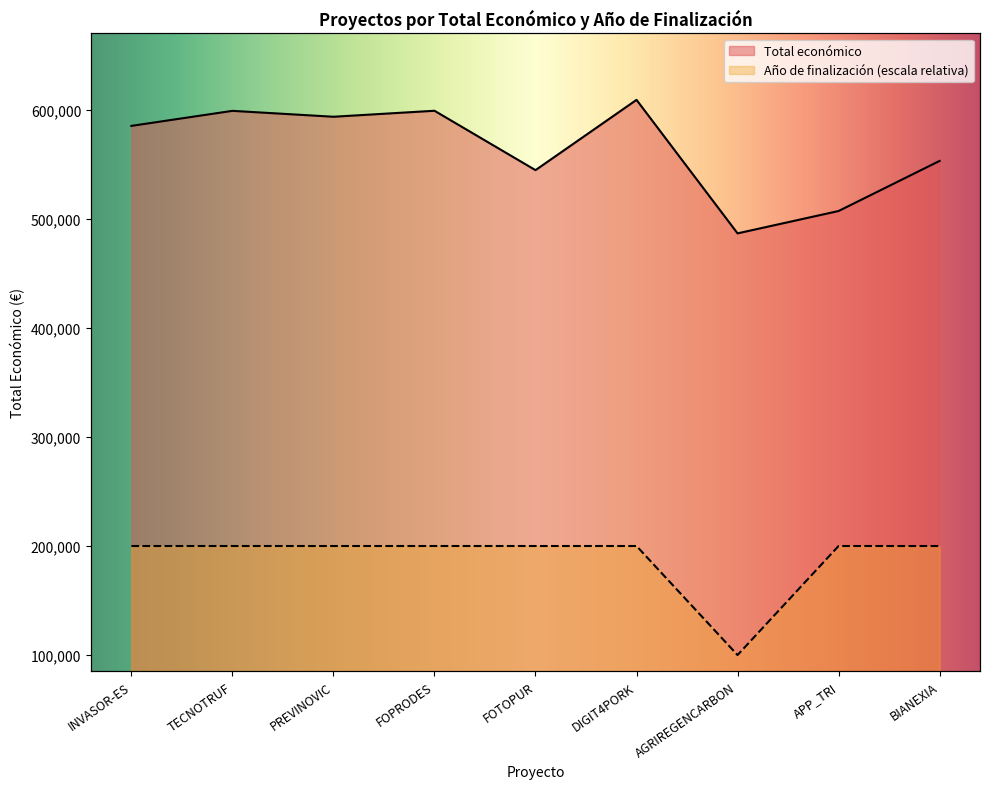

Which series has the largest total across all categories?

Total económico